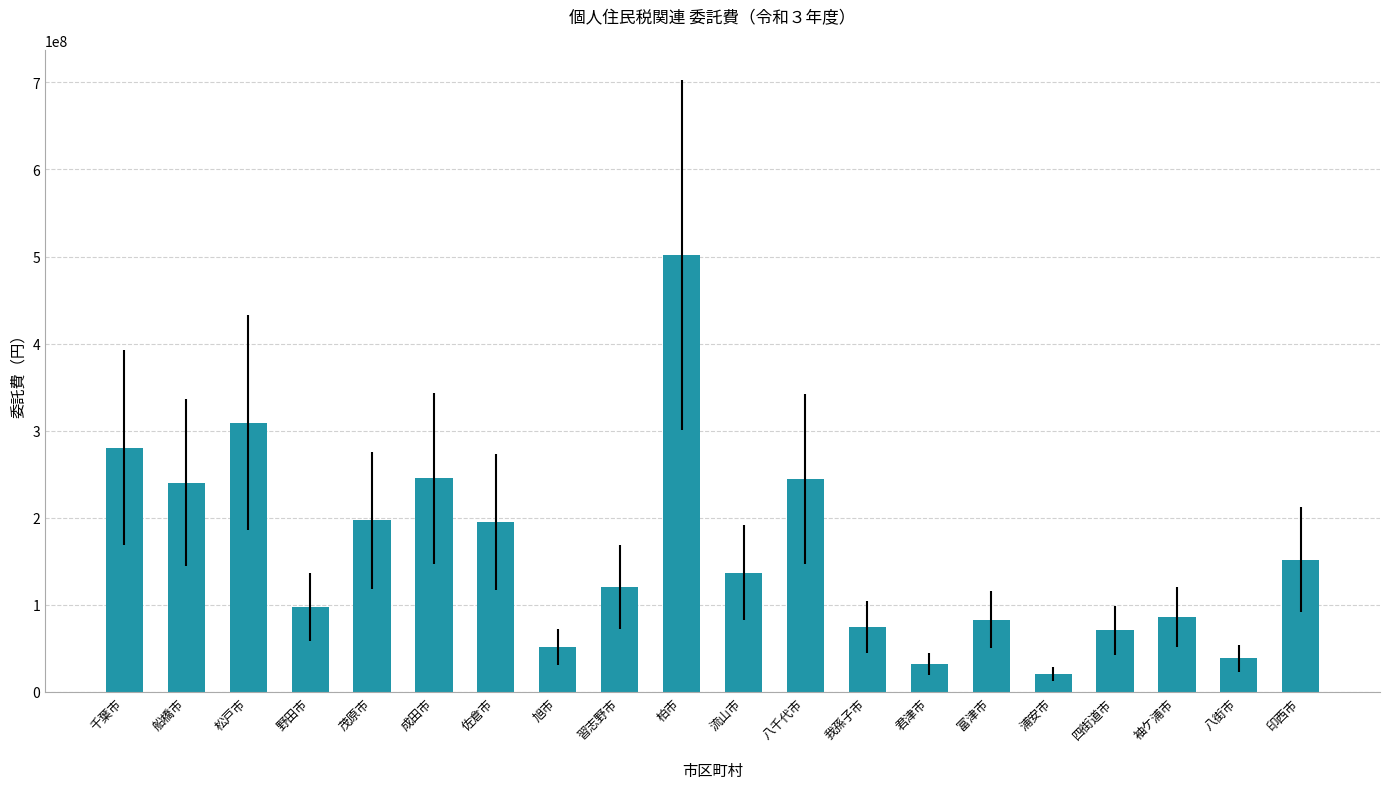

What is the label of the 18th bar from the left?

袖ケ浦市